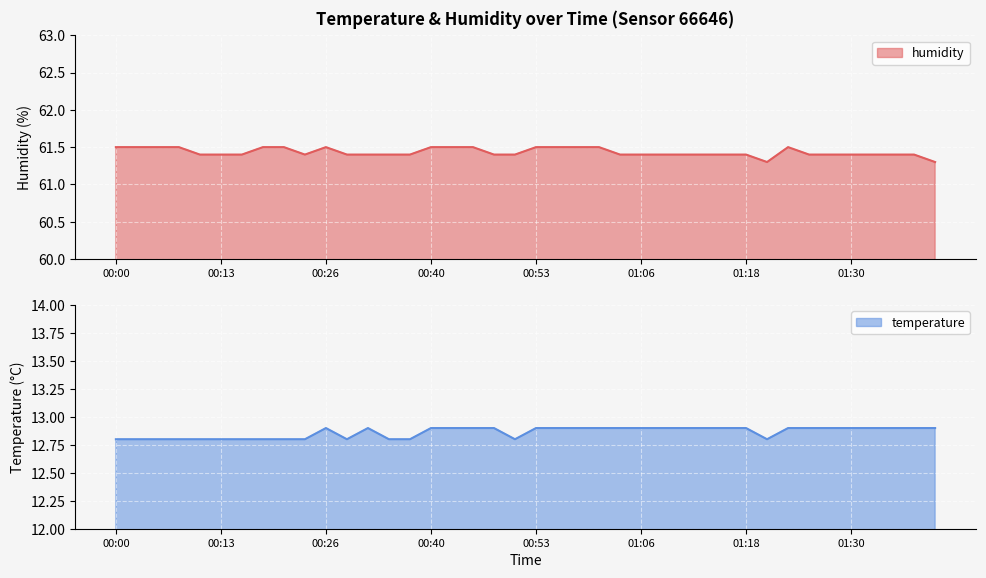

Reading left to right, what are all the values shown in this chart?

humidity: 00:00=61.5	00:03=61.5	00:05=61.5	00:08=61.5	00:11=61.4	00:13=61.4	00:16=61.4	00:18=61.5	00:21=61.5	00:24=61.4	00:26=61.5	00:29=61.4	00:32=61.4	00:35=61.4	00:37=61.4	00:40=61.5	00:43=61.5	00:45=61.5	00:48=61.4	00:51=61.4	00:53=61.5	00:56=61.5	00:58=61.5	01:01=61.5	01:03=61.4	01:06=61.4	01:08=61.4	01:10=61.4	01:13=61.4	01:15=61.4	01:18=61.4	01:20=61.3	01:23=61.5	01:25=61.4	01:28=61.4	01:30=61.4	01:33=61.4	01:35=61.4	01:38=61.4	01:40=61.3
temperature: 00:00=12.8	00:03=12.8	00:05=12.8	00:08=12.8	00:11=12.8	00:13=12.8	00:16=12.8	00:18=12.8	00:21=12.8	00:24=12.8	00:26=12.9	00:29=12.8	00:32=12.9	00:35=12.8	00:37=12.8	00:40=12.9	00:43=12.9	00:45=12.9	00:48=12.9	00:51=12.8	00:53=12.9	00:56=12.9	00:58=12.9	01:01=12.9	01:03=12.9	01:06=12.9	01:08=12.9	01:10=12.9	01:13=12.9	01:15=12.9	01:18=12.9	01:20=12.8	01:23=12.9	01:25=12.9	01:28=12.9	01:30=12.9	01:33=12.9	01:35=12.9	01:38=12.9	01:40=12.9